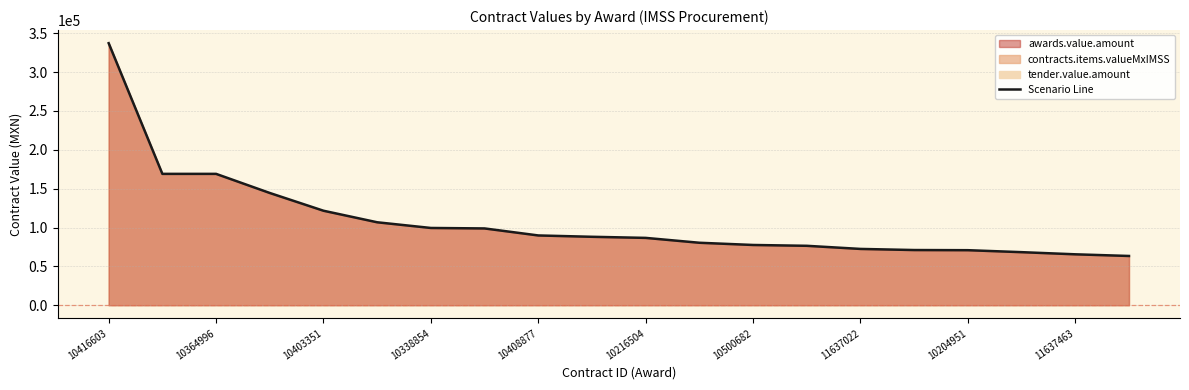

Where does the data first go above 88050?

10416603